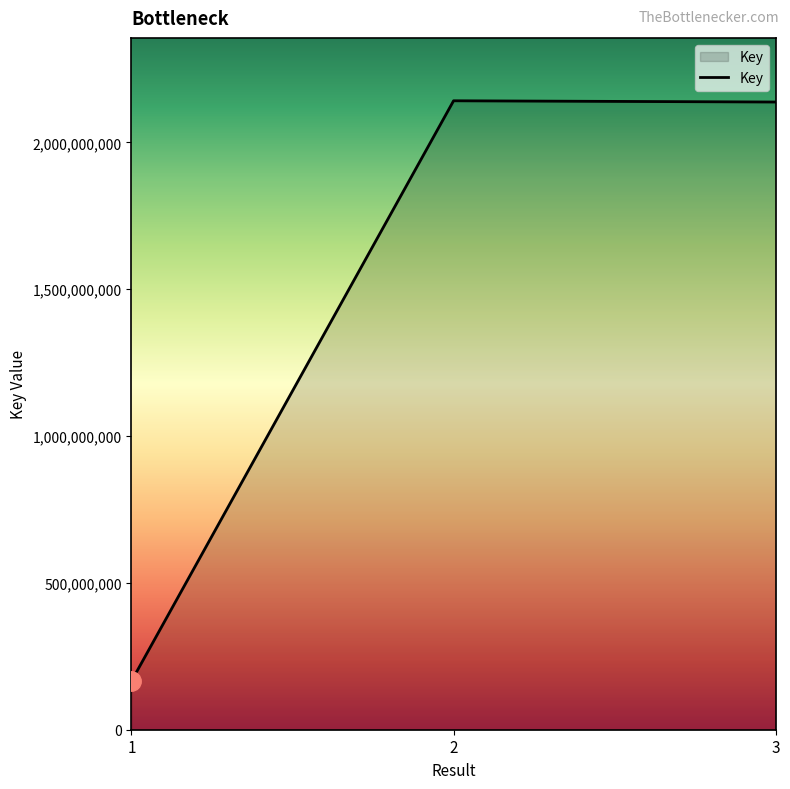

What is the change in value from 1 to 3?

+1972502019